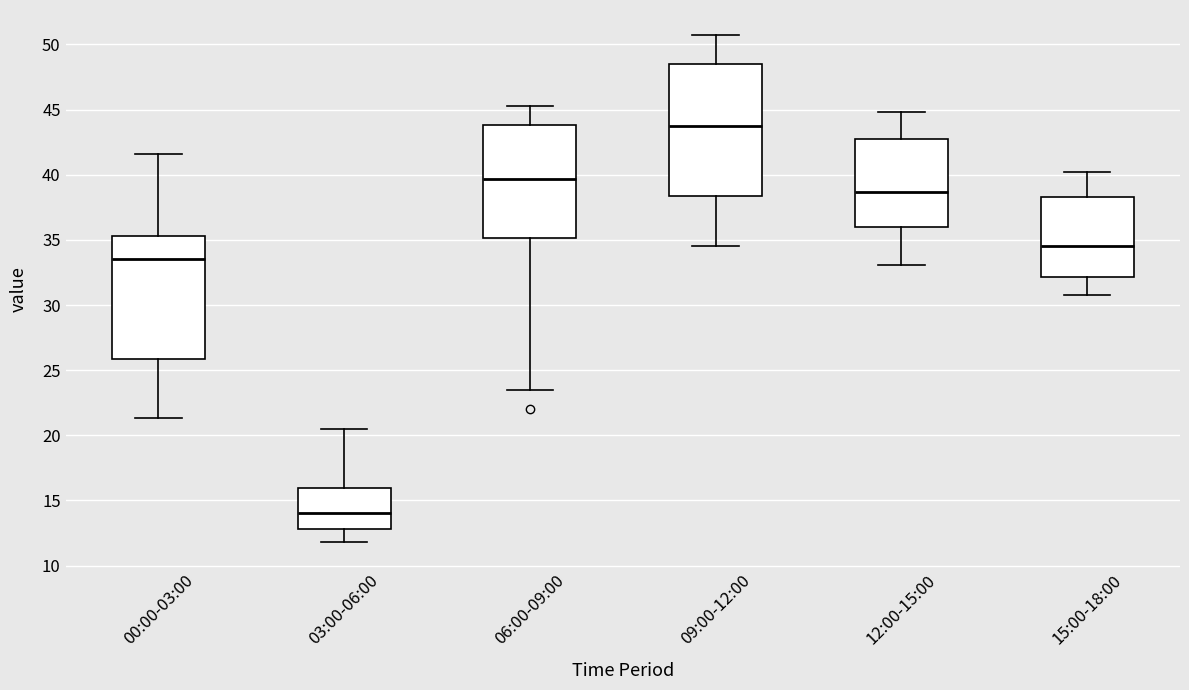

Where does the median line of the box for 03:00-06:00 sit on the y-axis? The values are not printed on the chart, so give them approximately, as read against the axis.

14.0